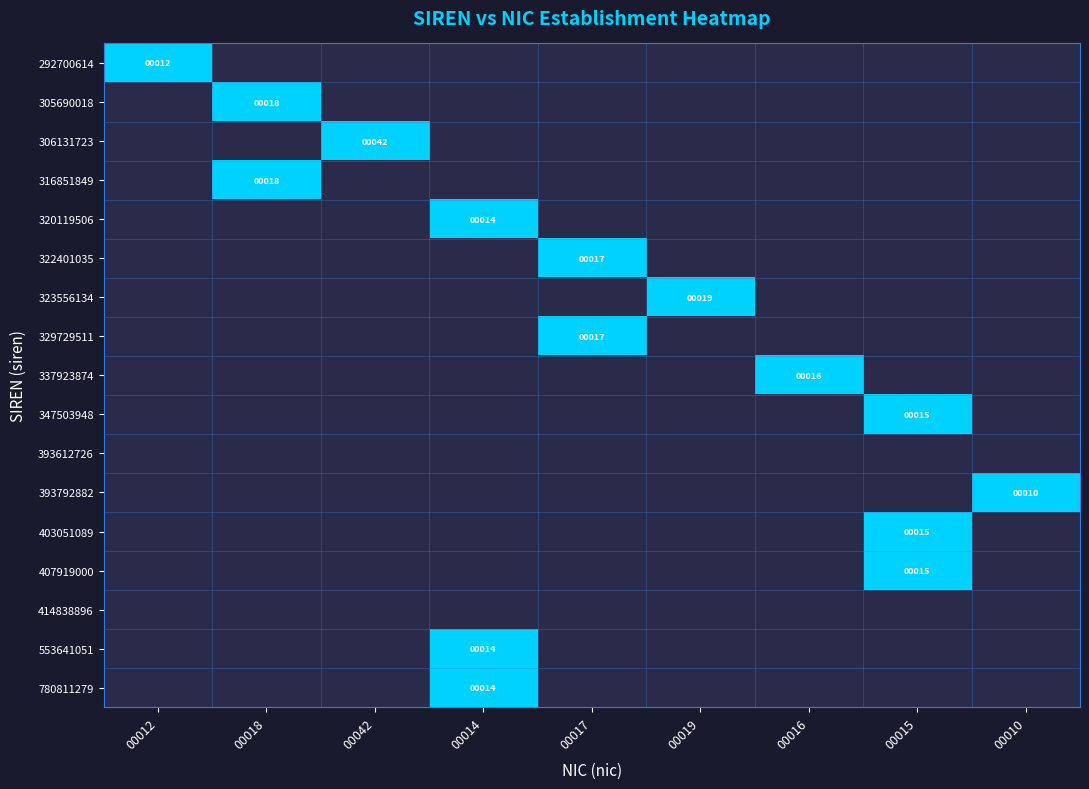

True or false: 305690018 has a value of 0 at 00012.

True